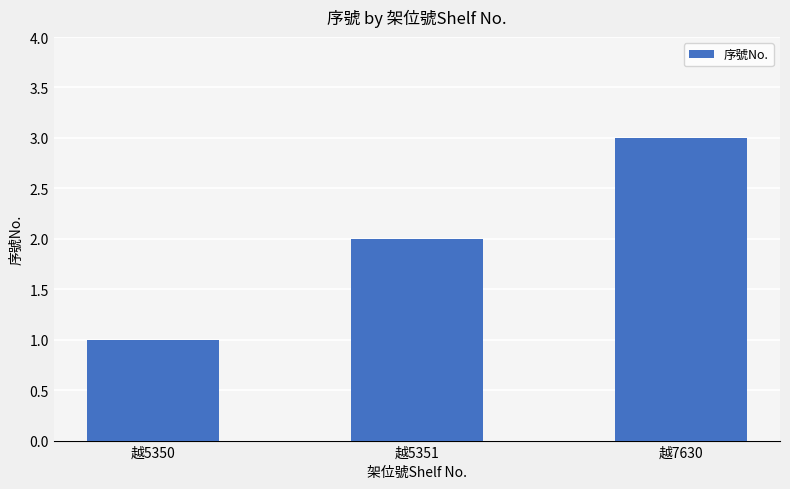

What is the greatest value displayed?

3